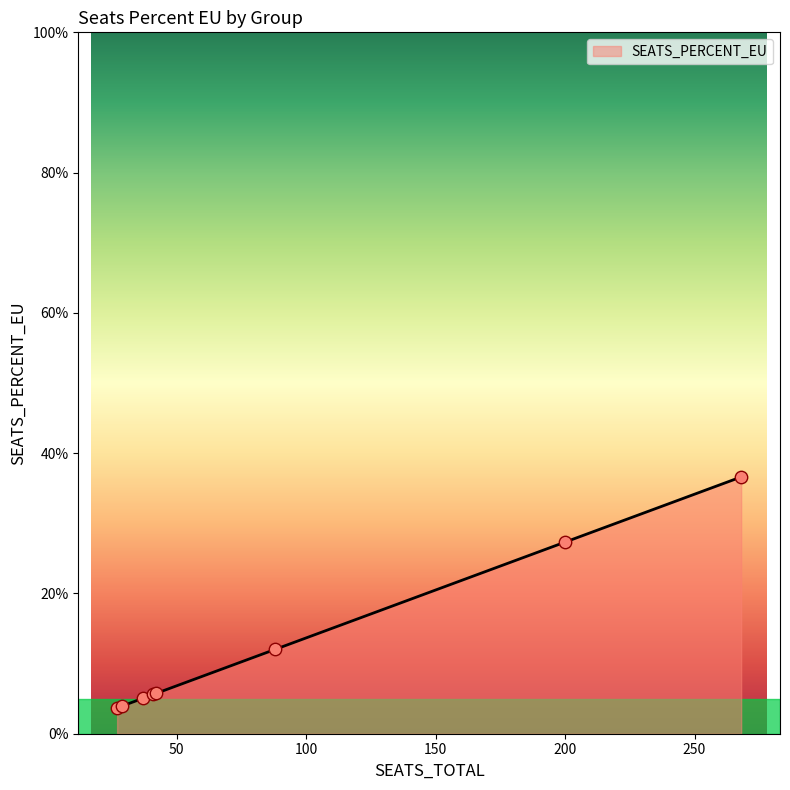

What is the minimum value shown in the chart?

3.7